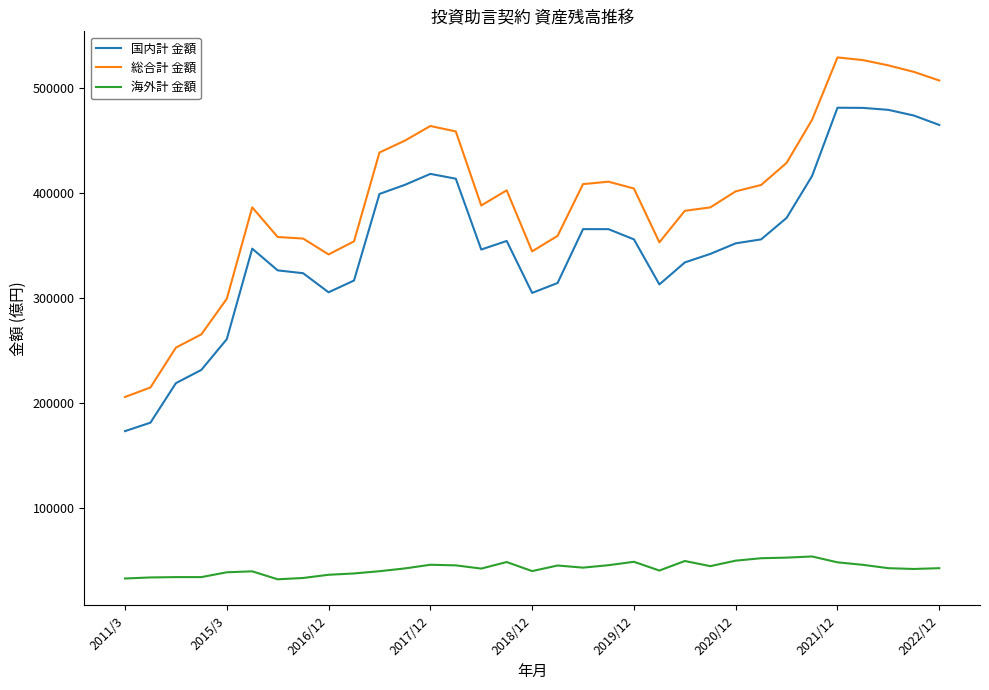

True or false: 国内計 金額 and 総合計 金額 cross at least once.

False